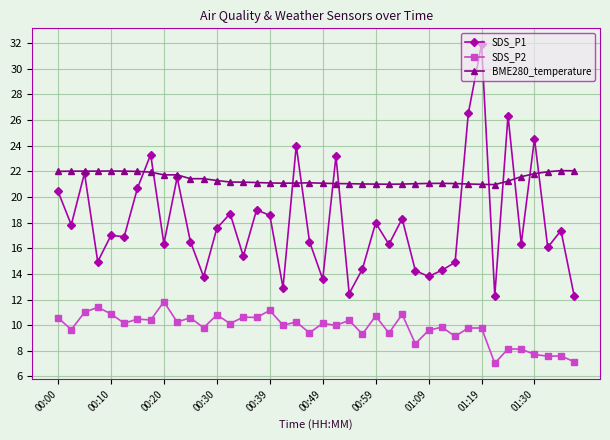

What is the minimum value shown in the chart?

7.0